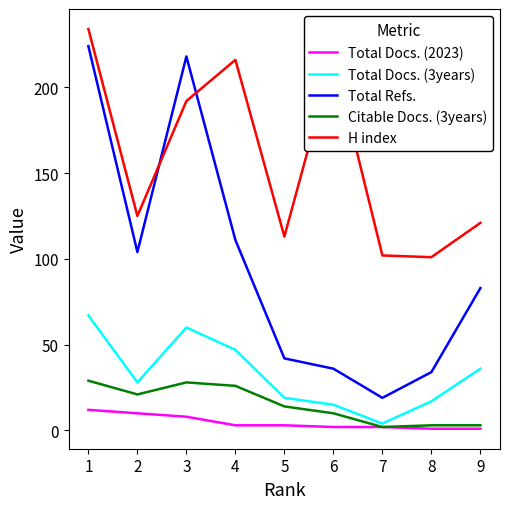

True or false: Citable Docs. (3years) and Total Refs. intersect in this chart.

False